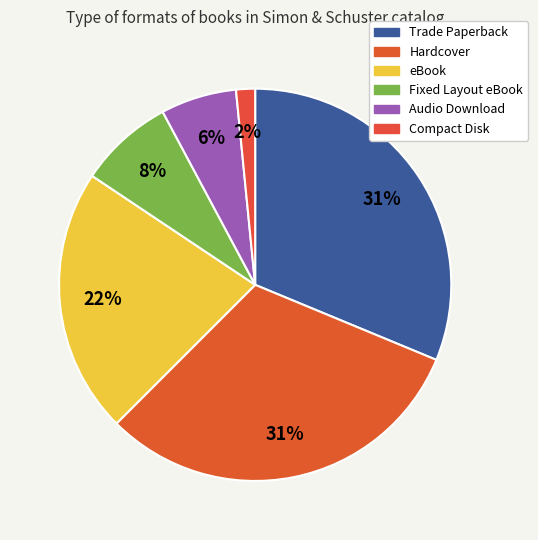

Count the number of slices in the pie.

6